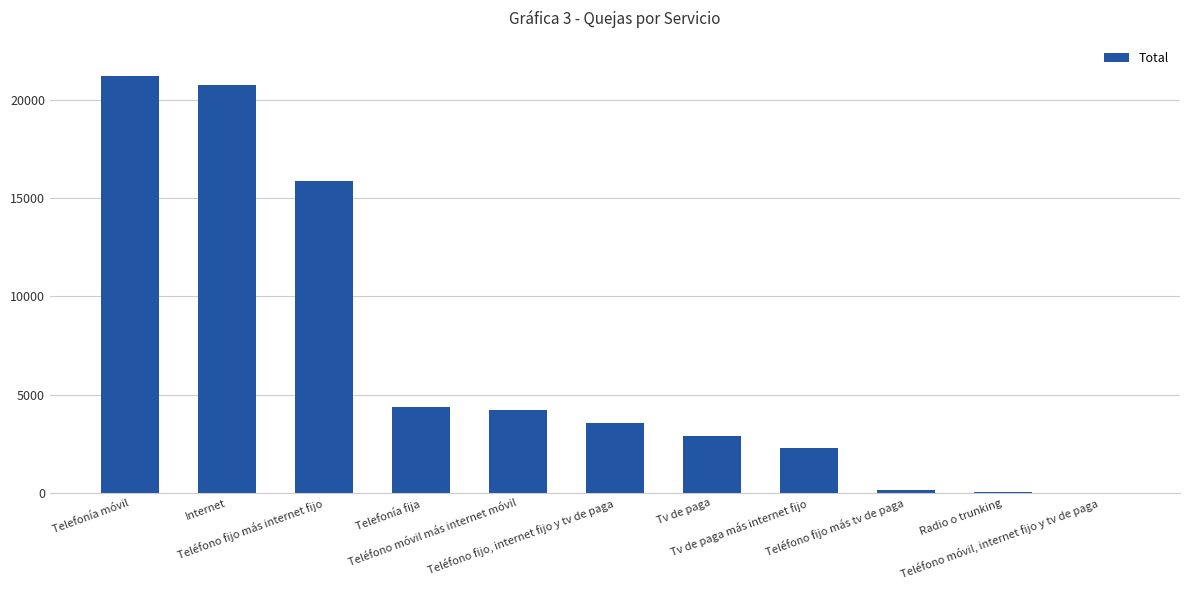

What is the greatest value displayed?

21218